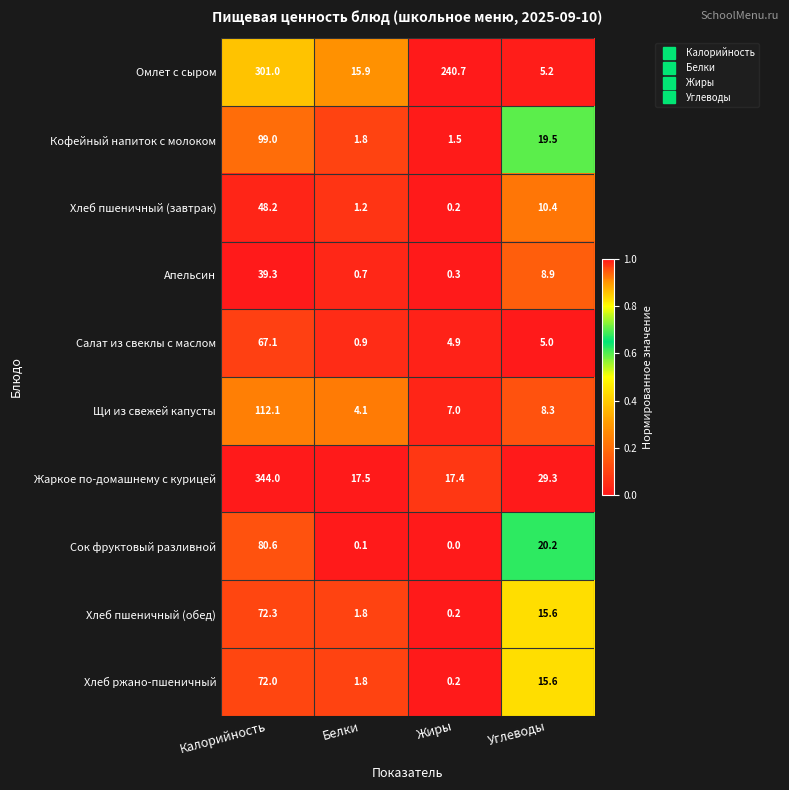

Between Жиры and Углеводы, which series saw the biggest shift?

Омлет с сыром